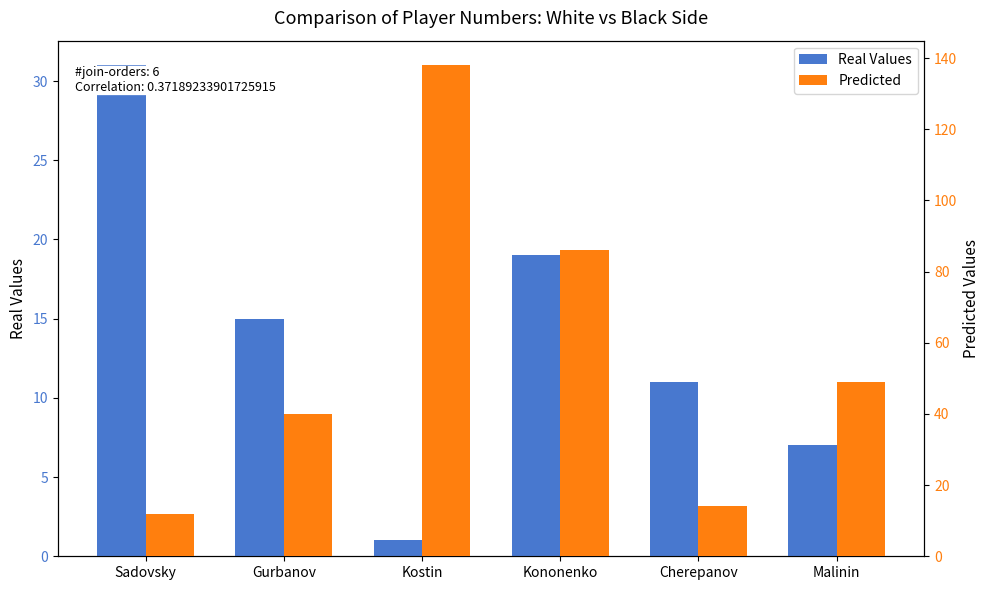

What is the value of the Real Values bar at the 6th from the left?

7